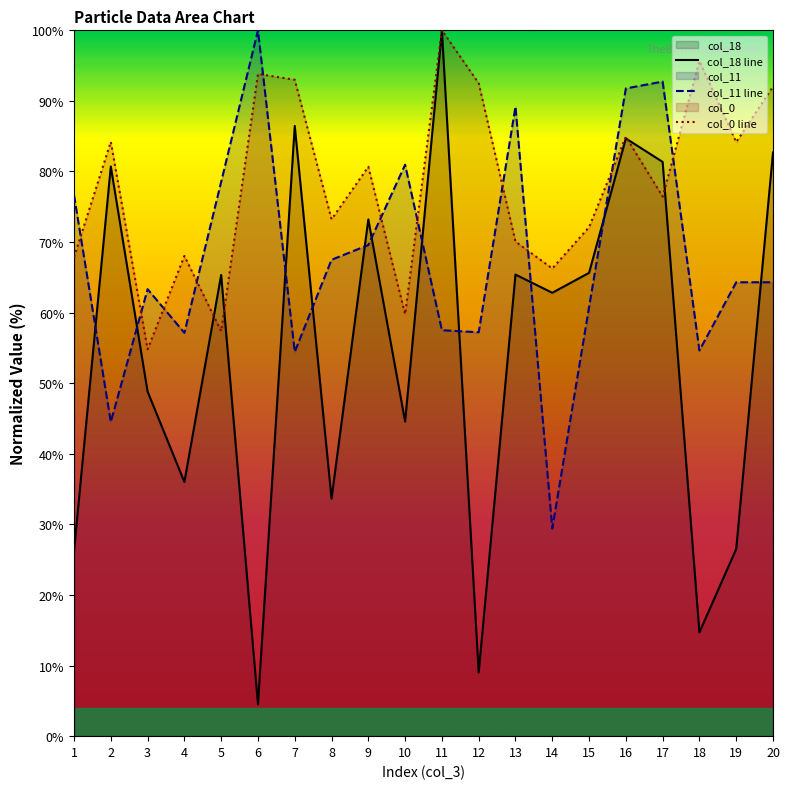

After their last crossing, which series has the higher values: col_18 line or col_11 line?

col_18 line